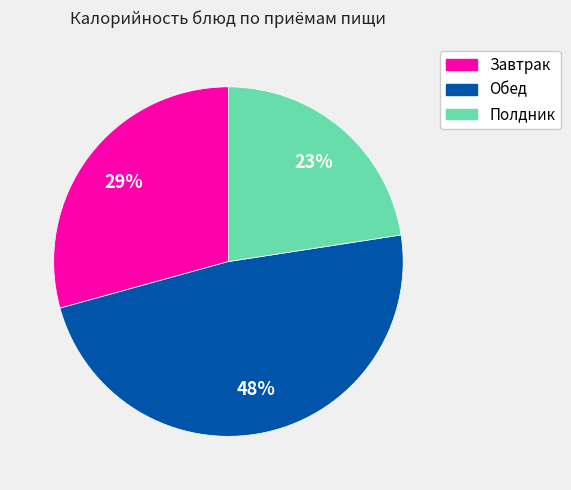

Is there a majority slice in this chart?

No